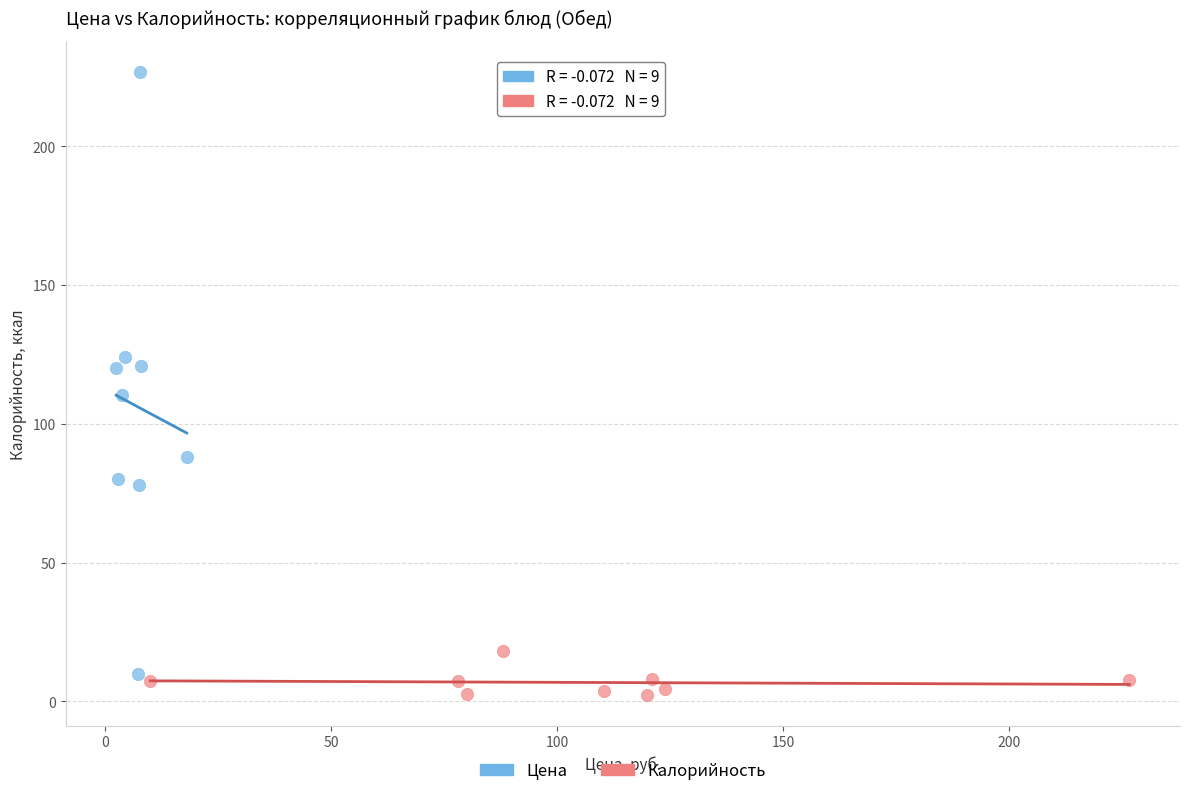

Which series reaches the maximum Y coordinate?

Цена